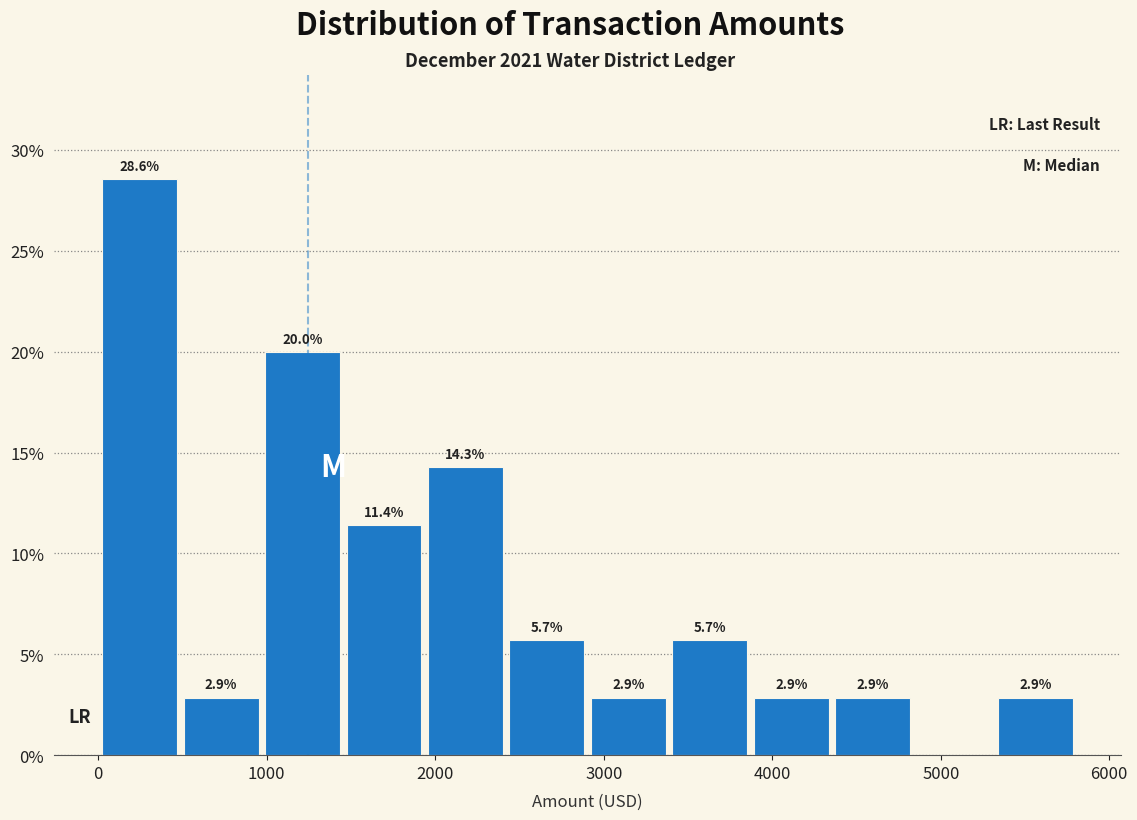

Which range on the x-axis has the tallest bar?

0 to 500